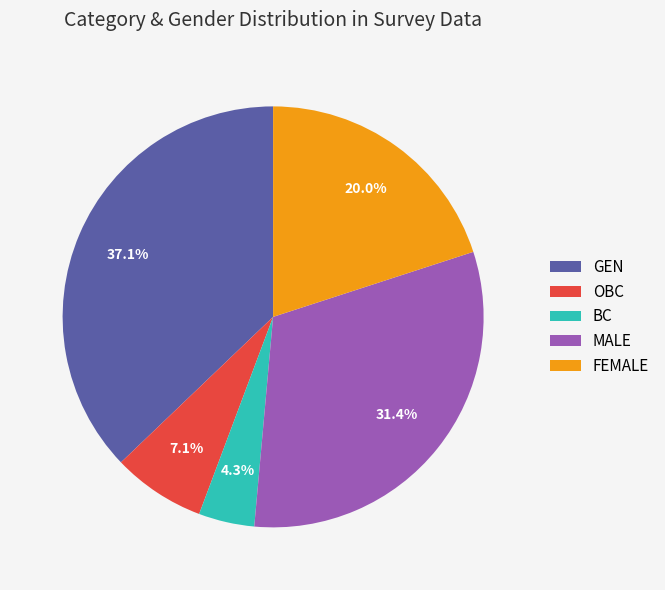

Which has a higher value, FEMALE or GEN?

GEN